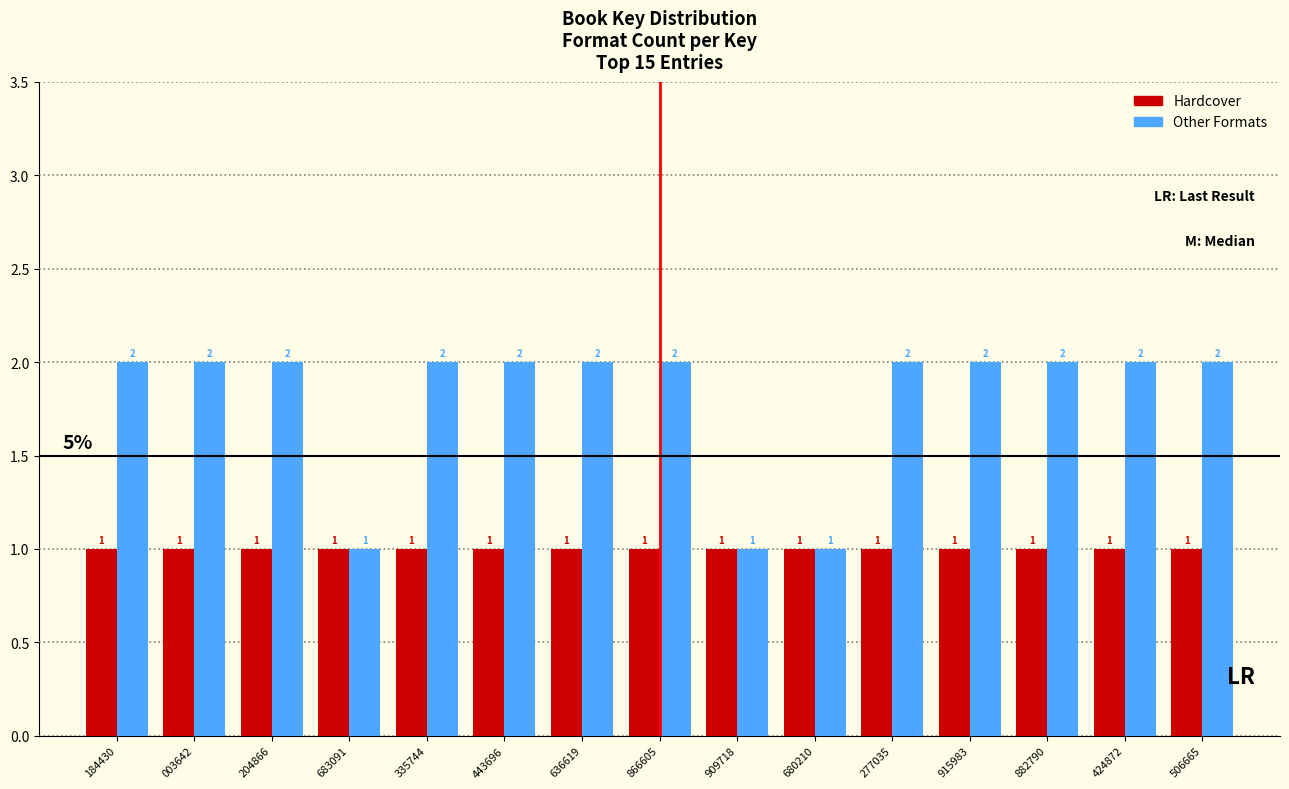

Reading left to right, extract all data points from this chart.

Hardcover: 1	1	1	1	1	1	1	1	1	1	1	1	1	1	1
Other Formats: 2	2	2	1	2	2	2	2	1	1	2	2	2	2	2